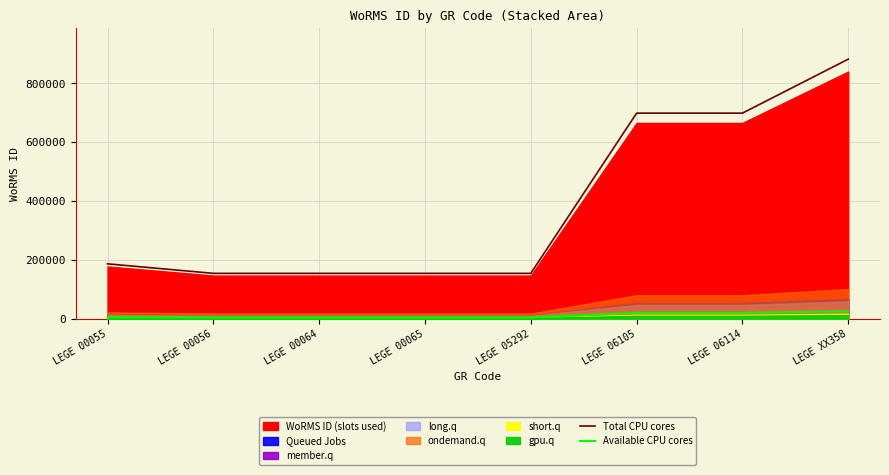

List the labels in order of Available CPU cores value, smallest first.

LEGE 00056, LEGE 00064, LEGE 00065, LEGE 05292, LEGE 00055, LEGE 06105, LEGE 06114, LEGE XX358